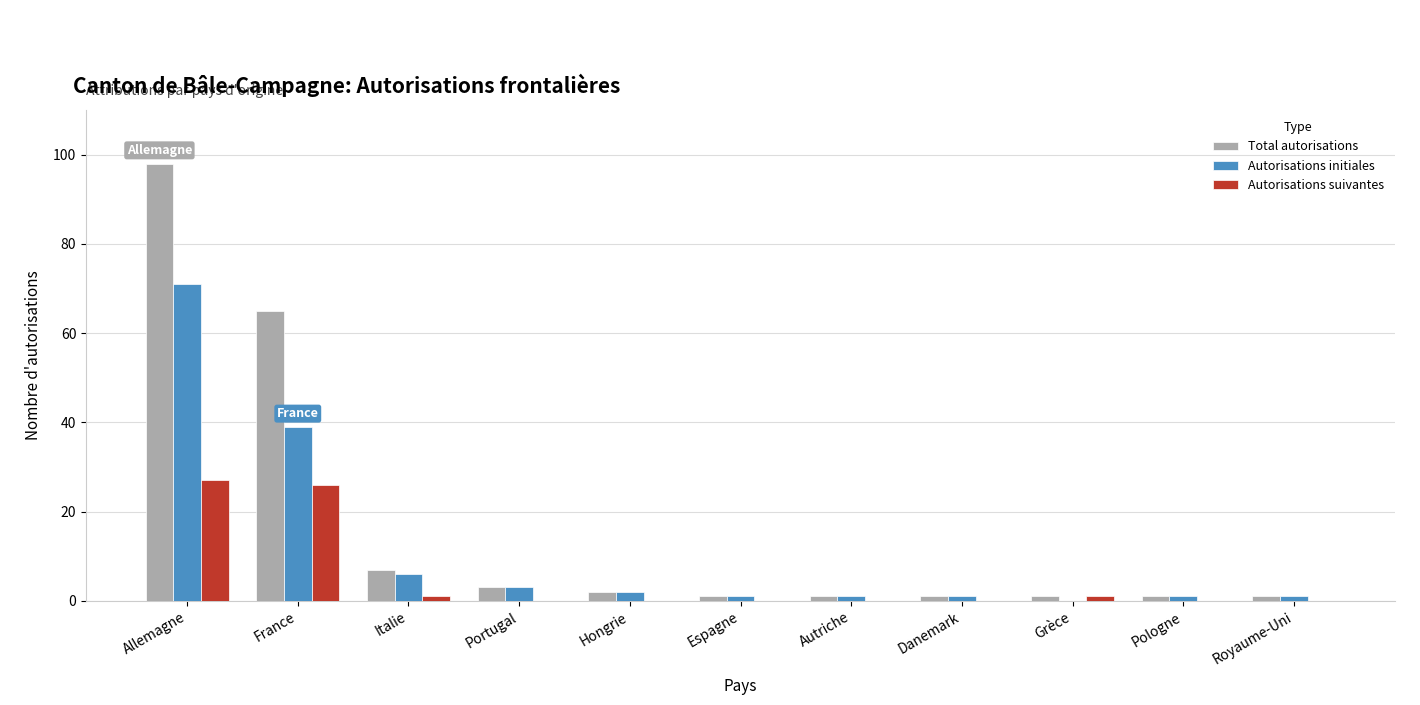

What is the sum of all Autorisations suivantes values?

55